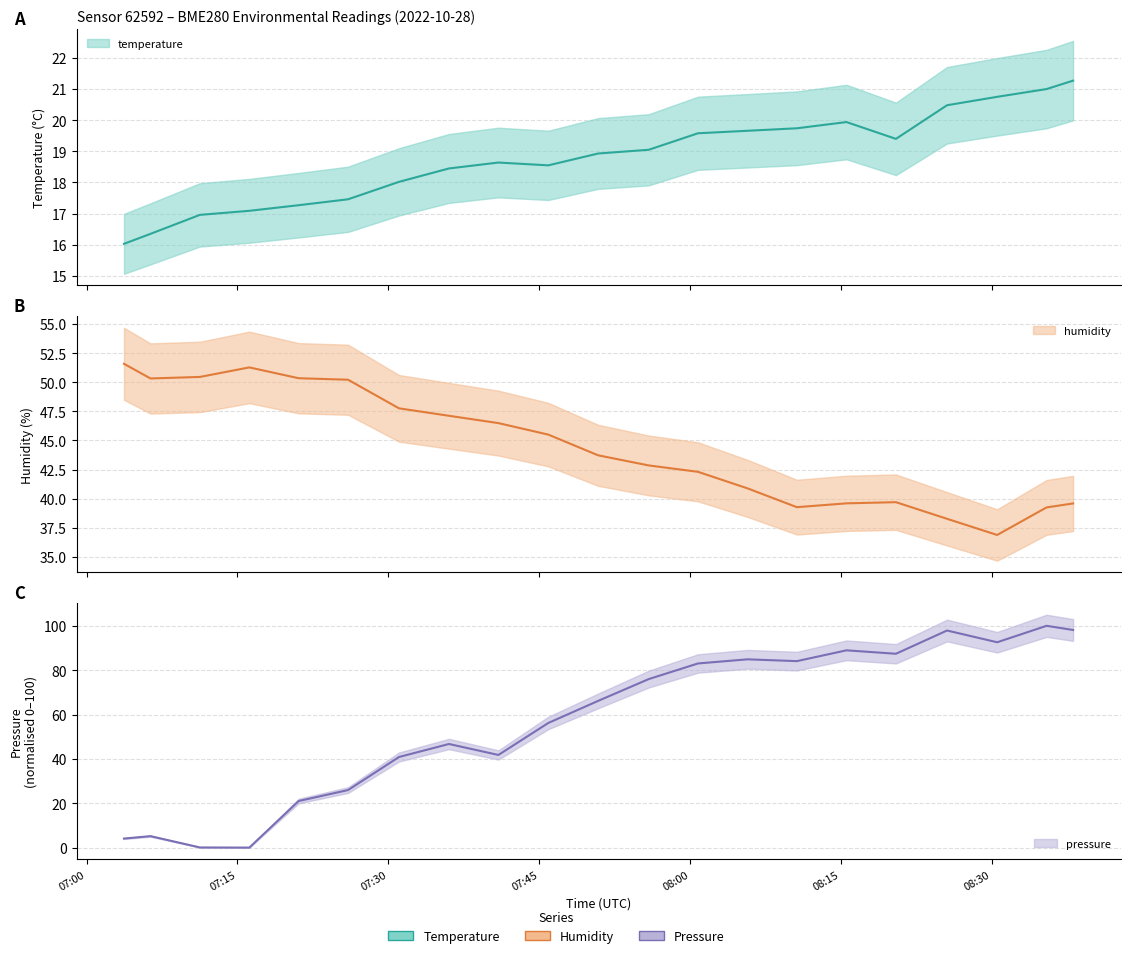

List the series in order of their overall mean, lowest first.

temperature, humidity, pressure_norm